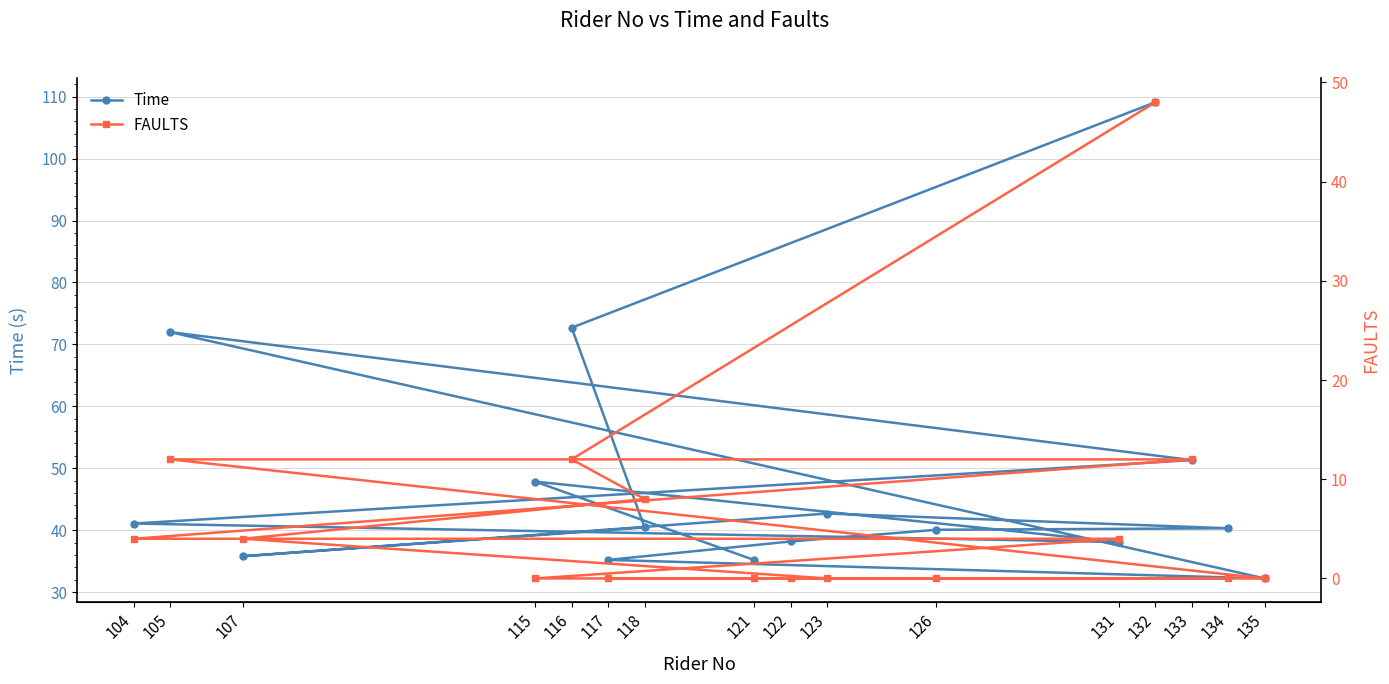

At which category is the sum across all series the highest?

132